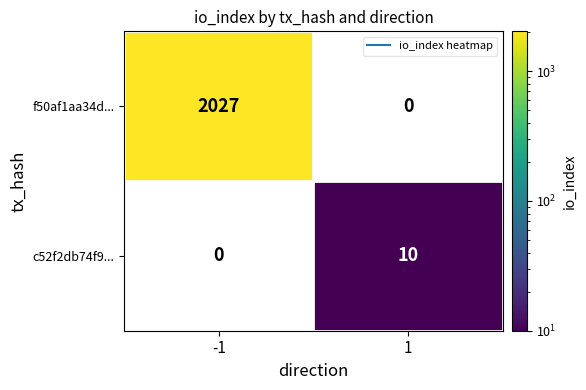

What is the approximate value of f50af1aa34d... at -1?

2027